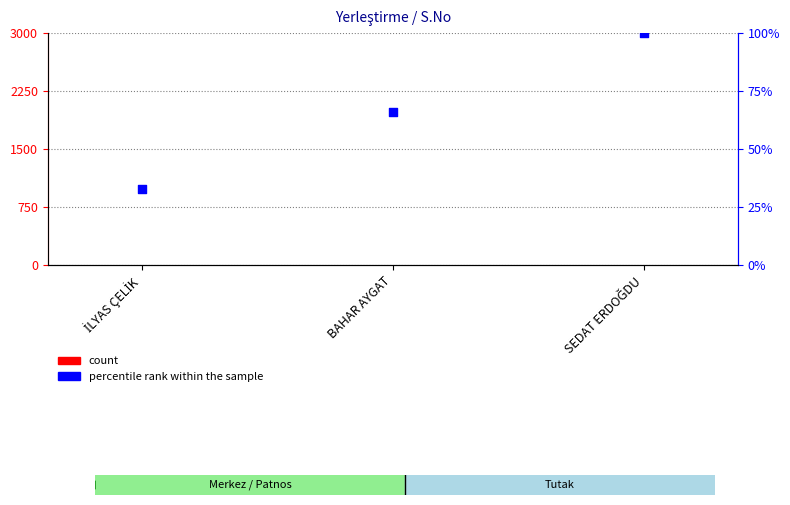

Which series has the largest total across all categories?

percentile rank within the sample